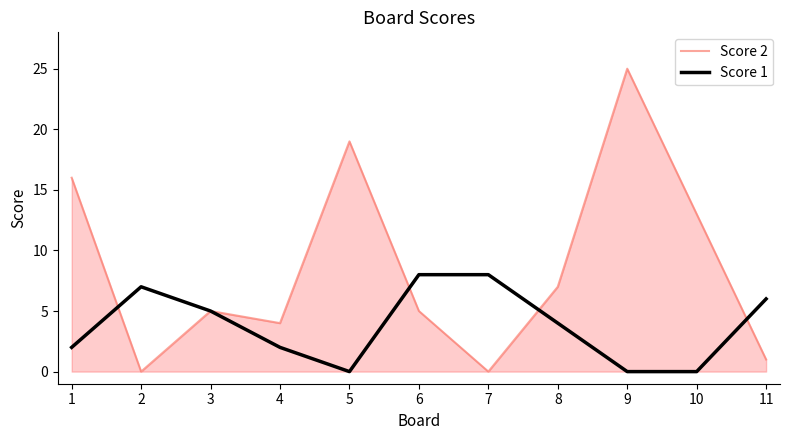

What value does the Score 1 series have at 11?

6